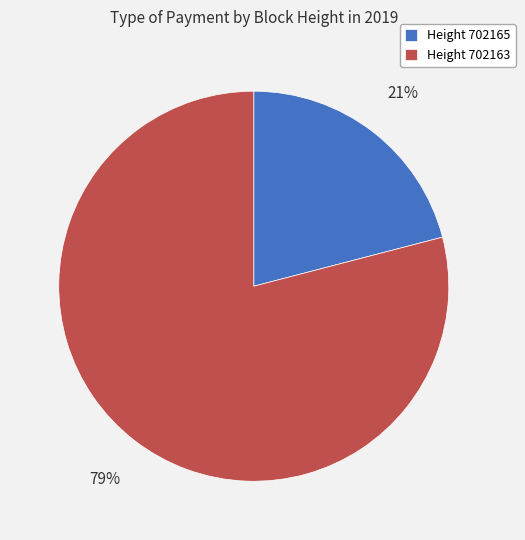

What is the smallest slice in the pie chart?

Height 702165